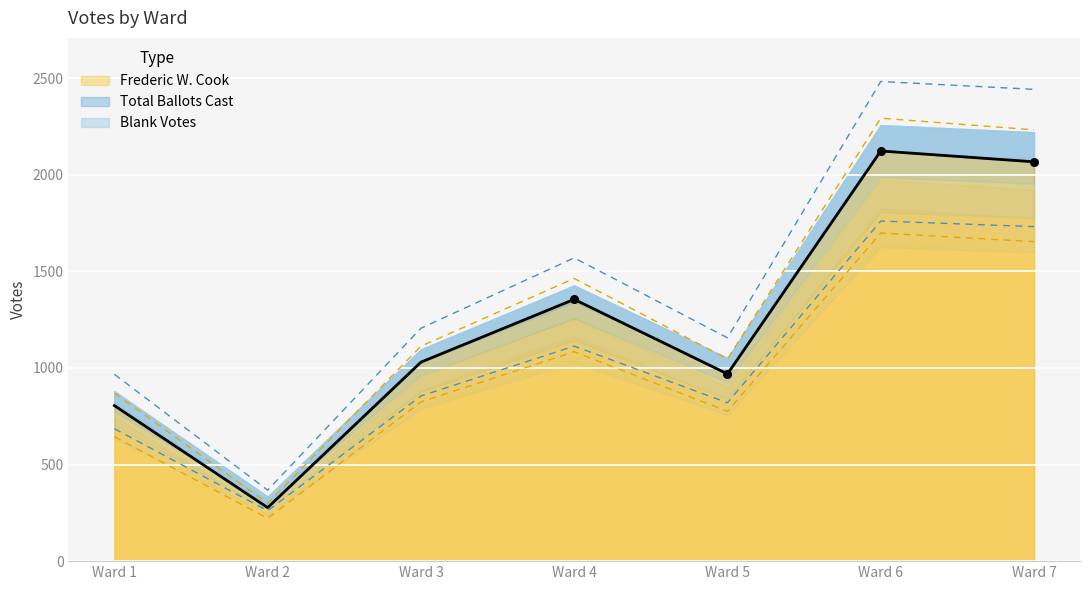

Which series contains the lowest Y value?

Frederic W. Cook